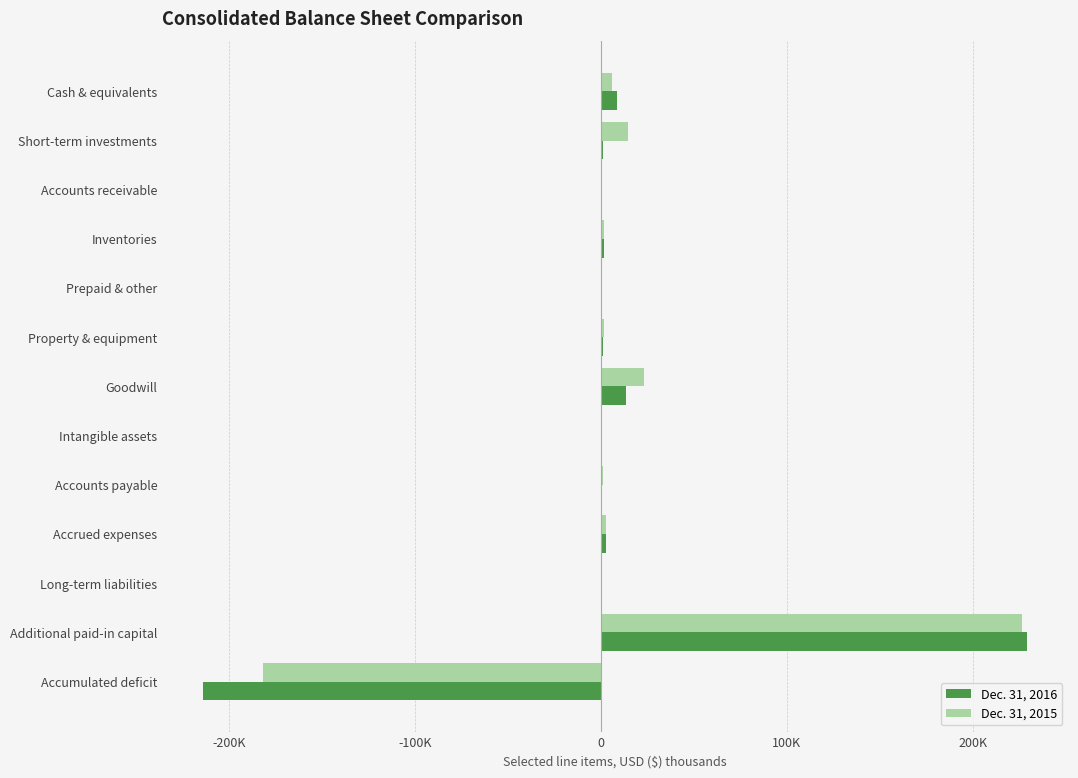

What are all the series names shown in the legend?

Dec. 31, 2016, Dec. 31, 2015